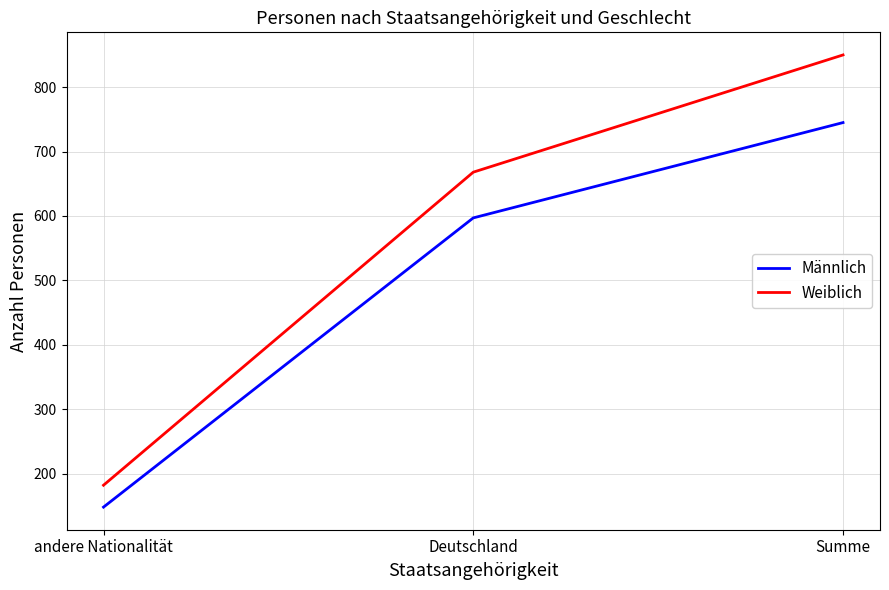

What is the difference between the maximum and minimum values in the Männlich series?

597